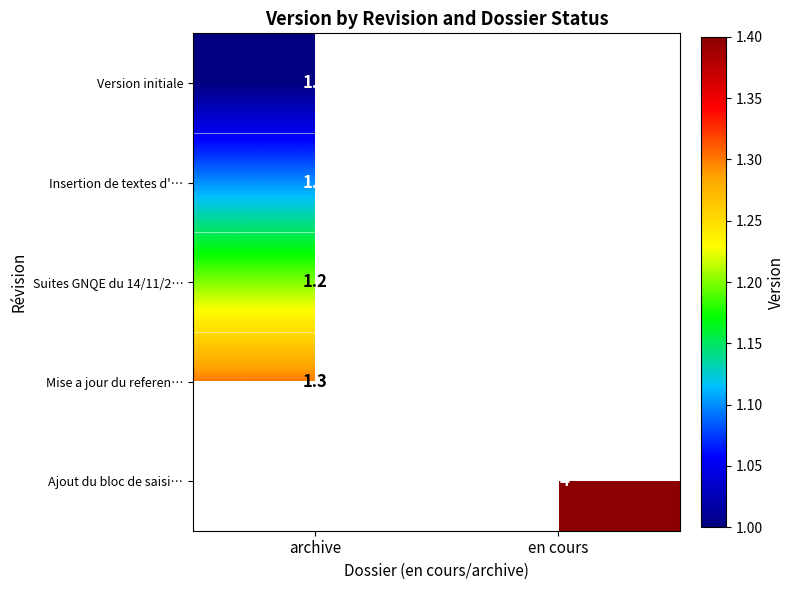

Which has a higher value, archive or en cours?

en cours